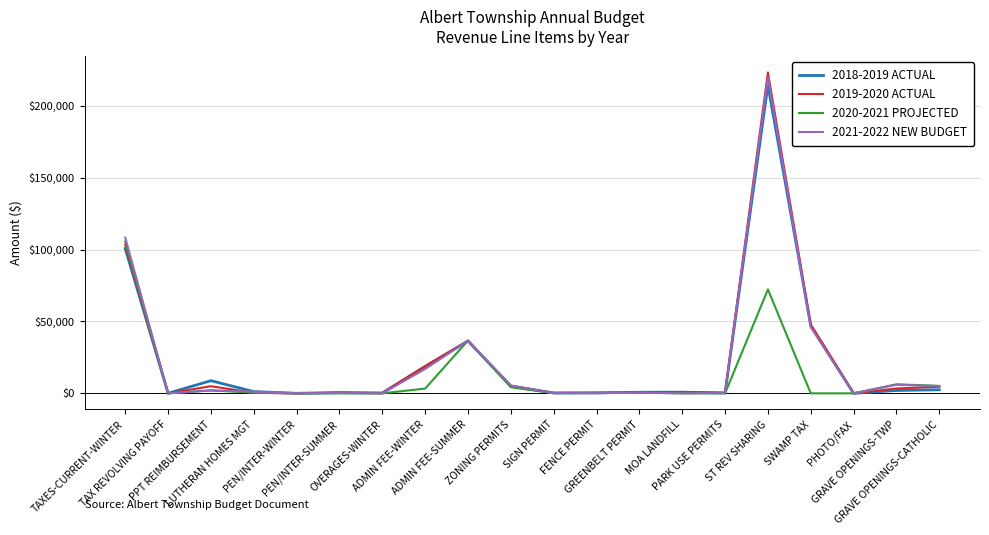

Which series has the widest spread of values?

2019-2020 ACTUAL